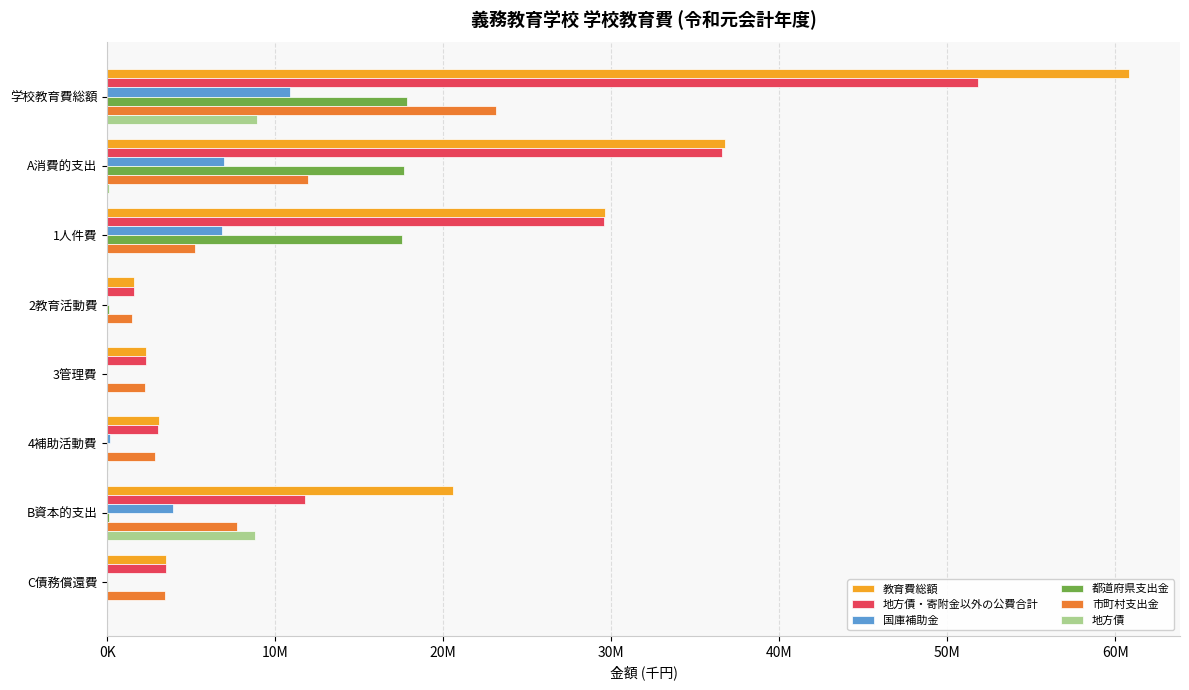

List the series in order of their peak value, lowest first.

地方債, 国庫補助金, 都道府県支出金, 市町村支出金, 地方債・寄附金以外の公費合計, 教育費総額